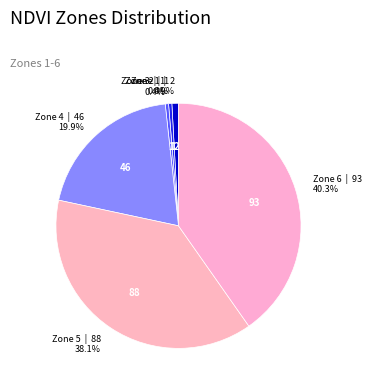

Is there any slice that represents more than half of the pie?

No